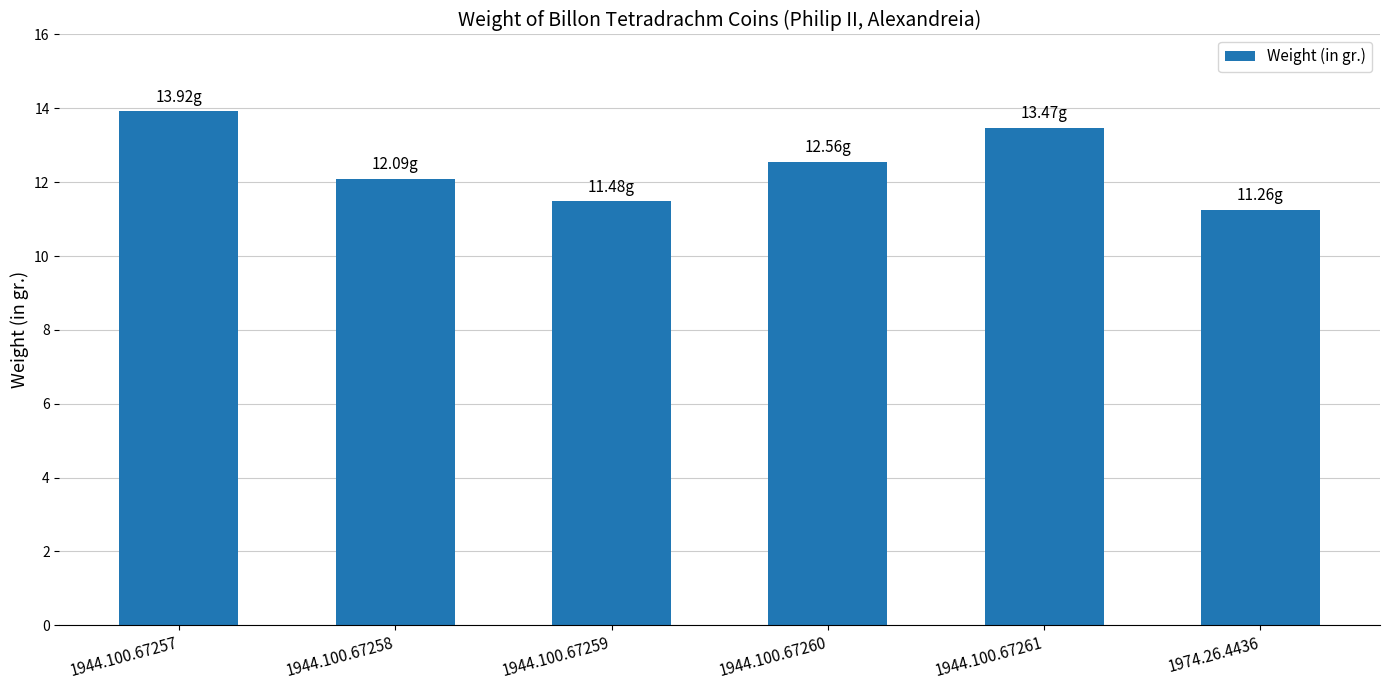

How many bars are there in total?

6